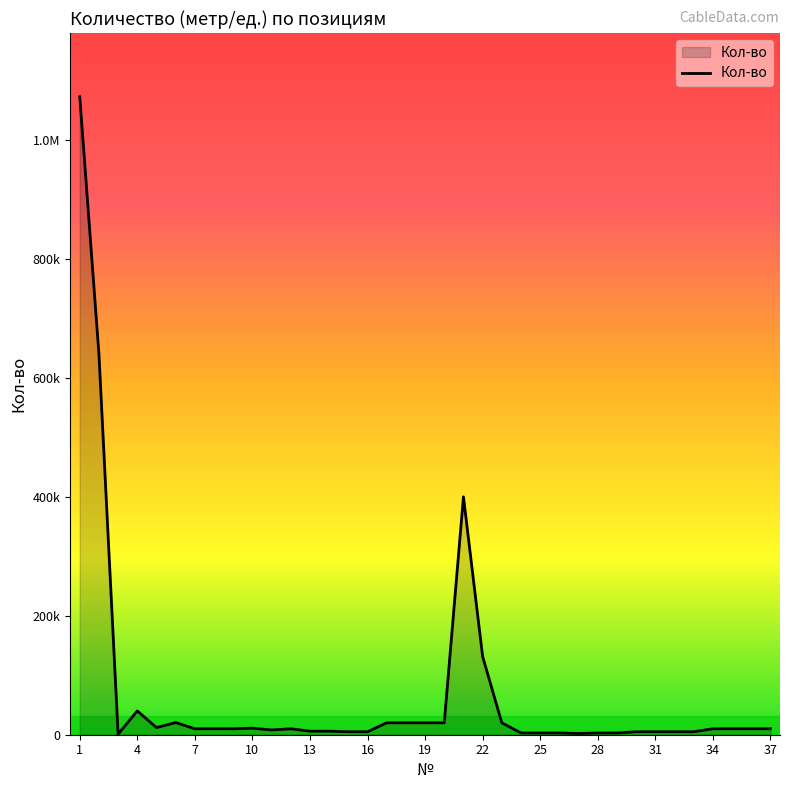

Does the chart display data point markers on the line(s)?

No